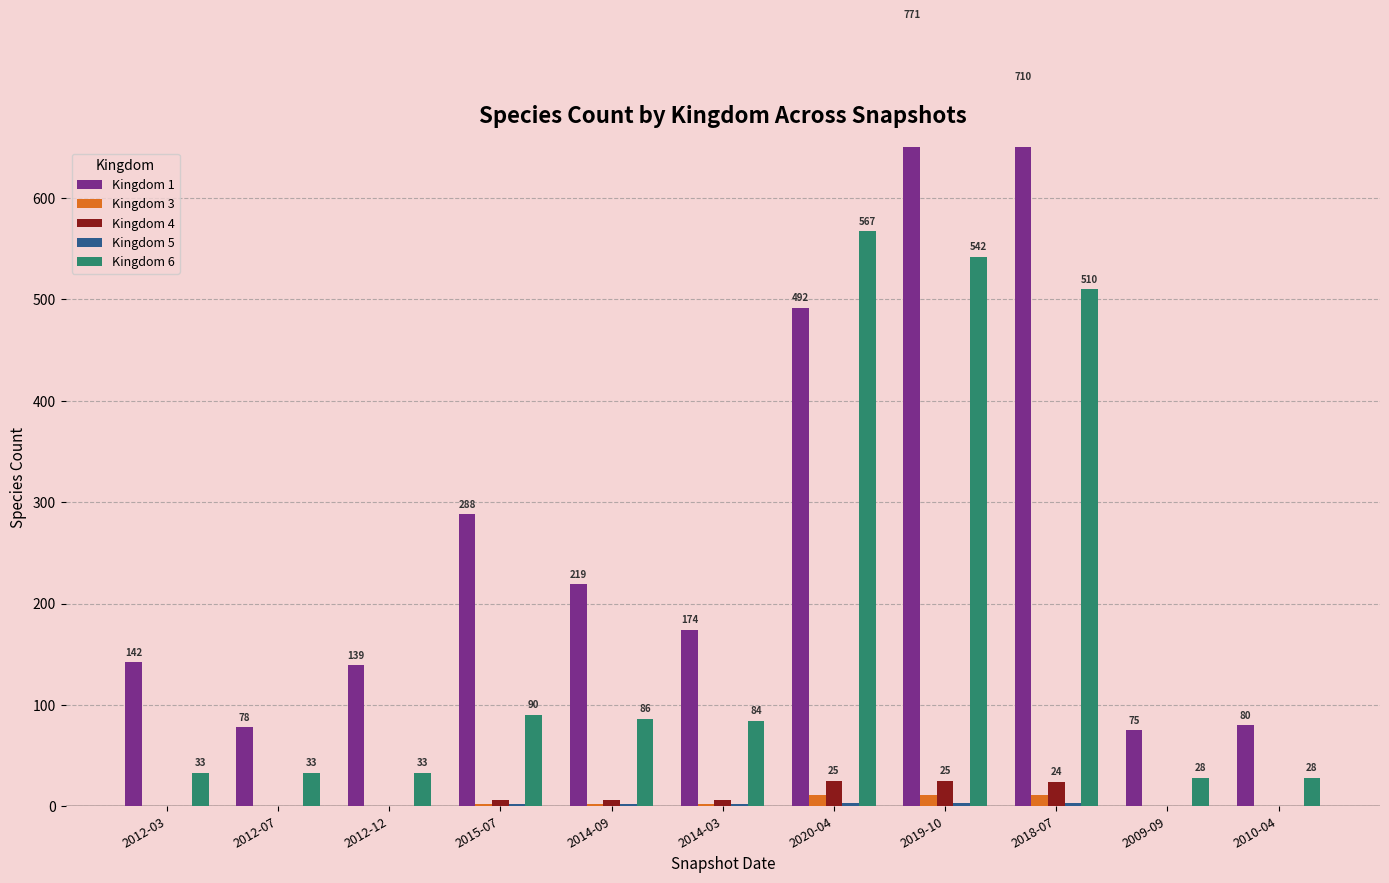

Reading left to right, transcribe all the data shown in this chart.

Kingdom 1: 142	78	139	288	219	174	492	771	710	75	80
Kingdom 3: 0	0	0	2	2	2	11	11	11	0	0
Kingdom 4: 0	0	0	6	6	6	25	25	24	0	0
Kingdom 5: 0	0	0	2	2	2	3	3	3	0	0
Kingdom 6: 33	33	33	90	86	84	567	542	510	28	28